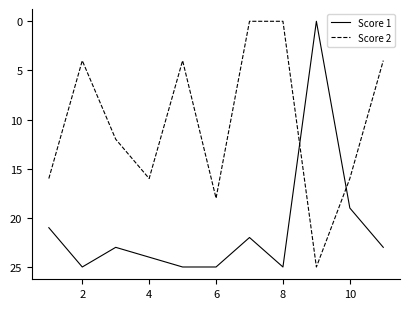

What is the highest value of the Score 2 series?

25